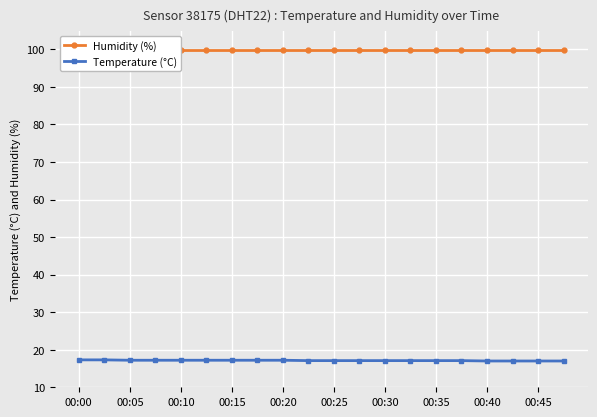

Is it true that Temperature (°C) equals 17.1 at 00:25?

True